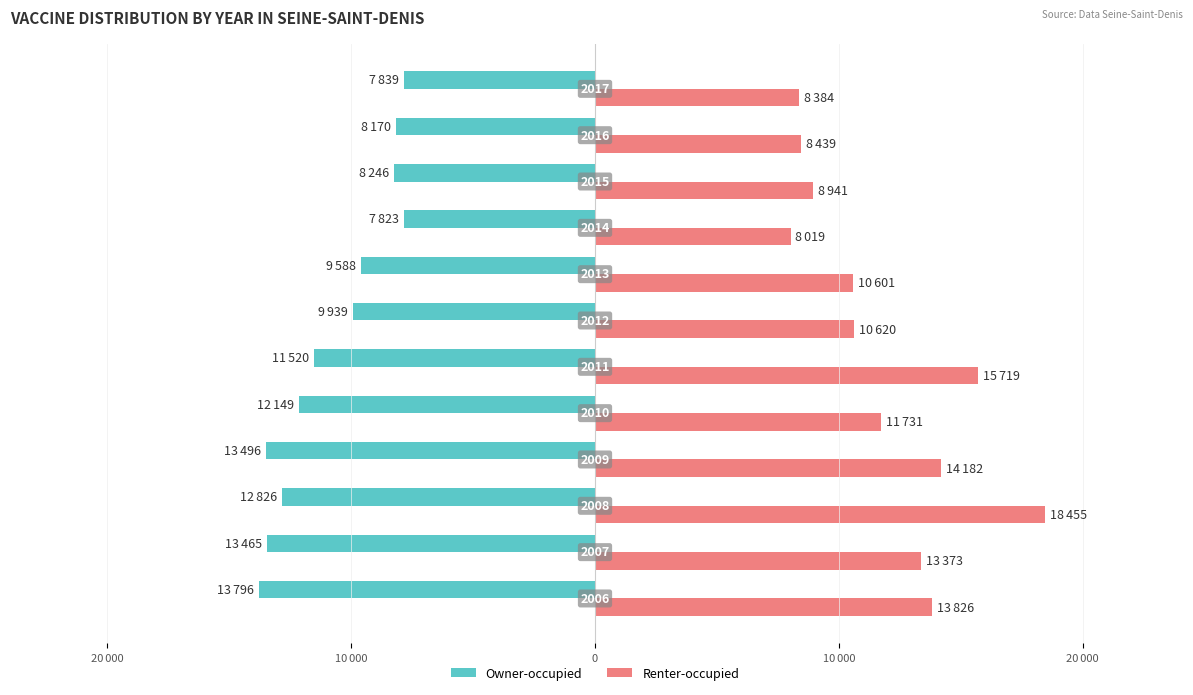

Which series has the largest total across all categories?

Renter-occupied